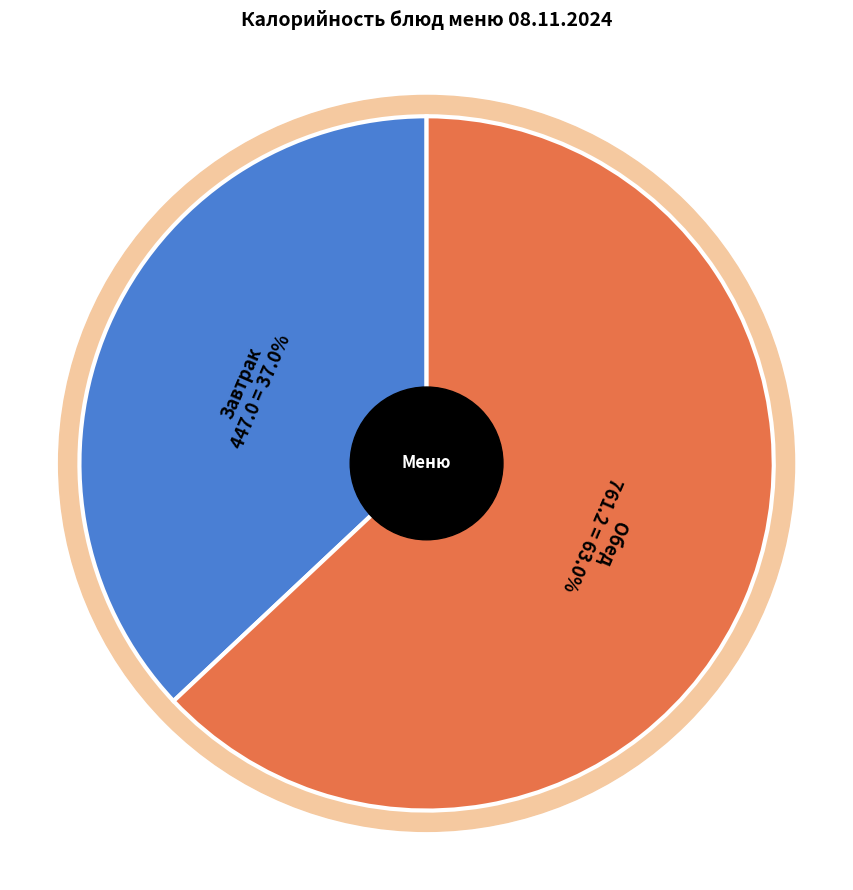

Is there any slice that represents more than half of the pie?

No